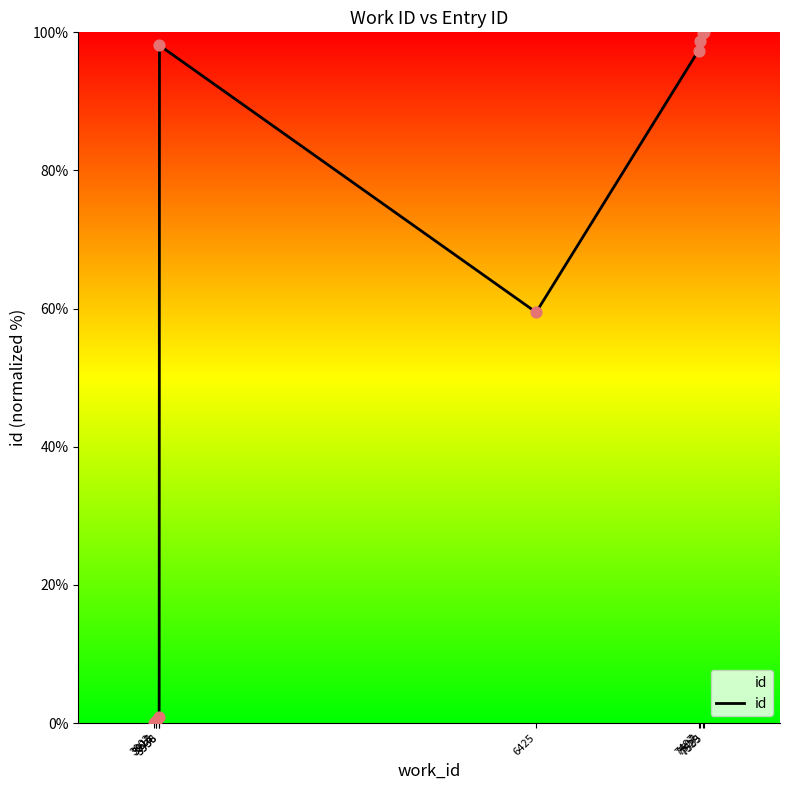

What is the ratio of the value at 7529 to the value at 7535?

1.0